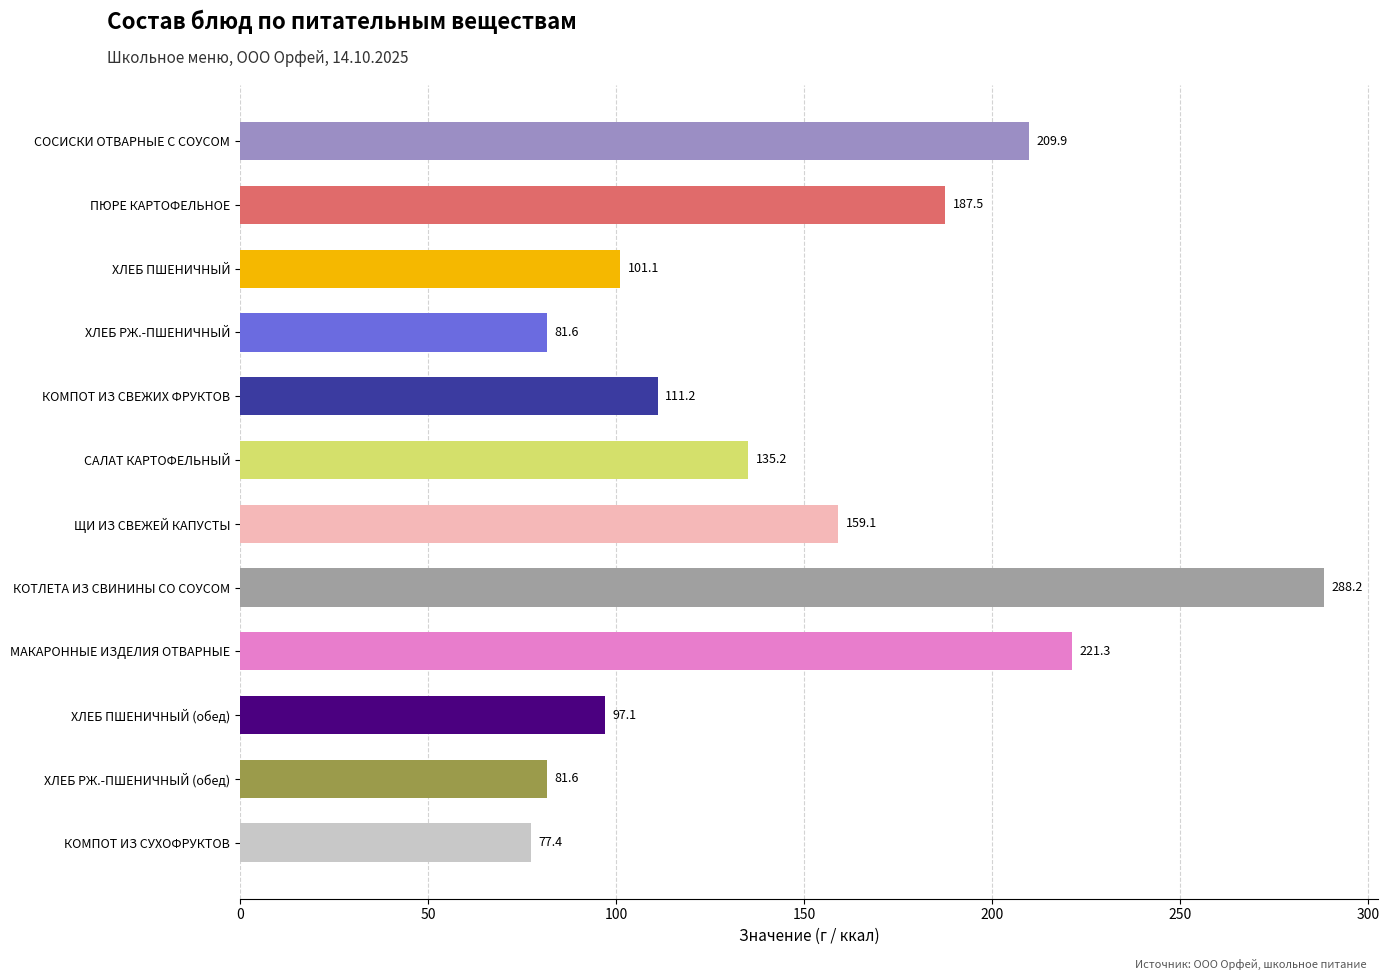

True or false: the data shows 135.2 at САЛАТ КАРТОФЕЛЬНЫЙ.

True